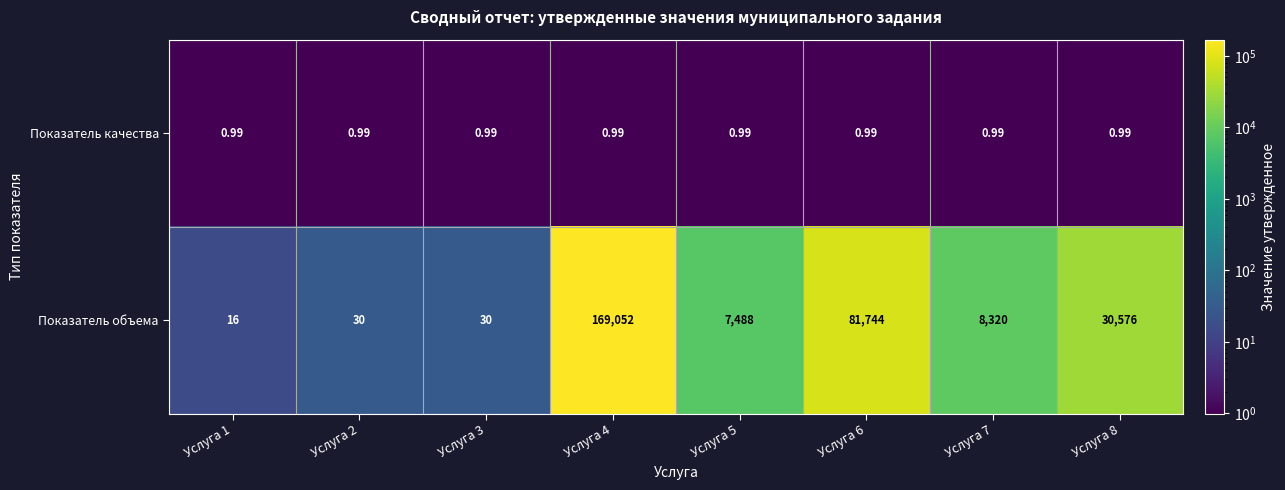

Is the value of Показатель качества at Услуга 5 greater than the value of Показатель объема at Услуга 5?

No